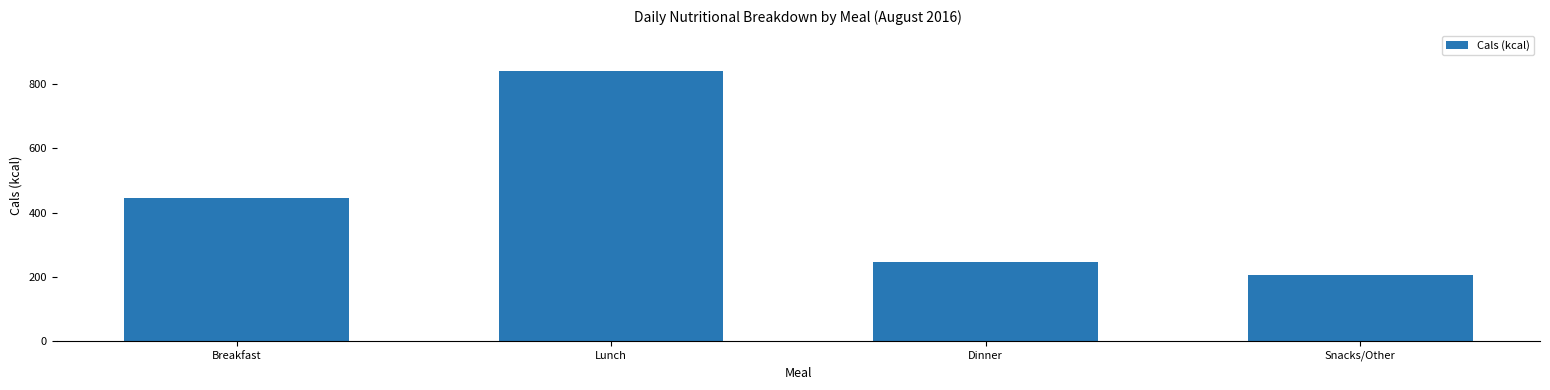

At which category does the chart reach its peak across all series?

Lunch